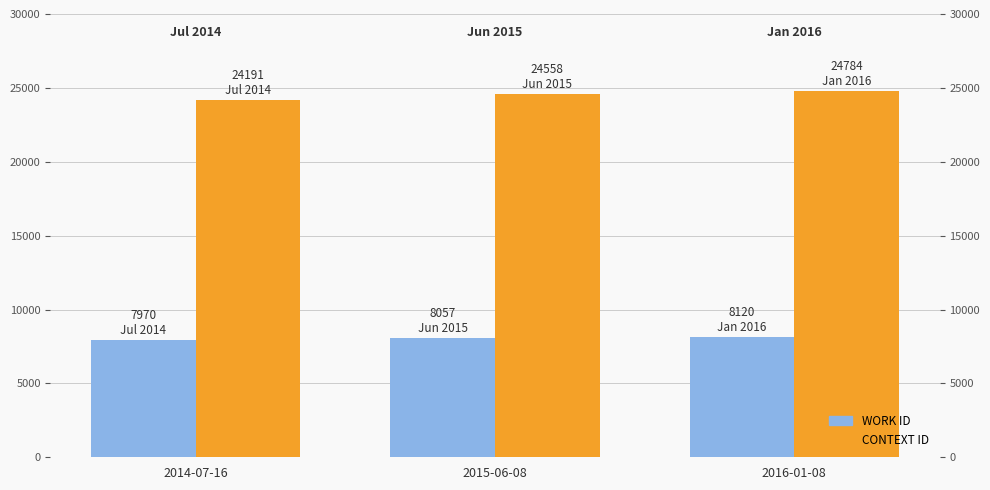

At 2015-06-08, list the series in order from largest to smallest.

CONTEXT ID, WORK ID